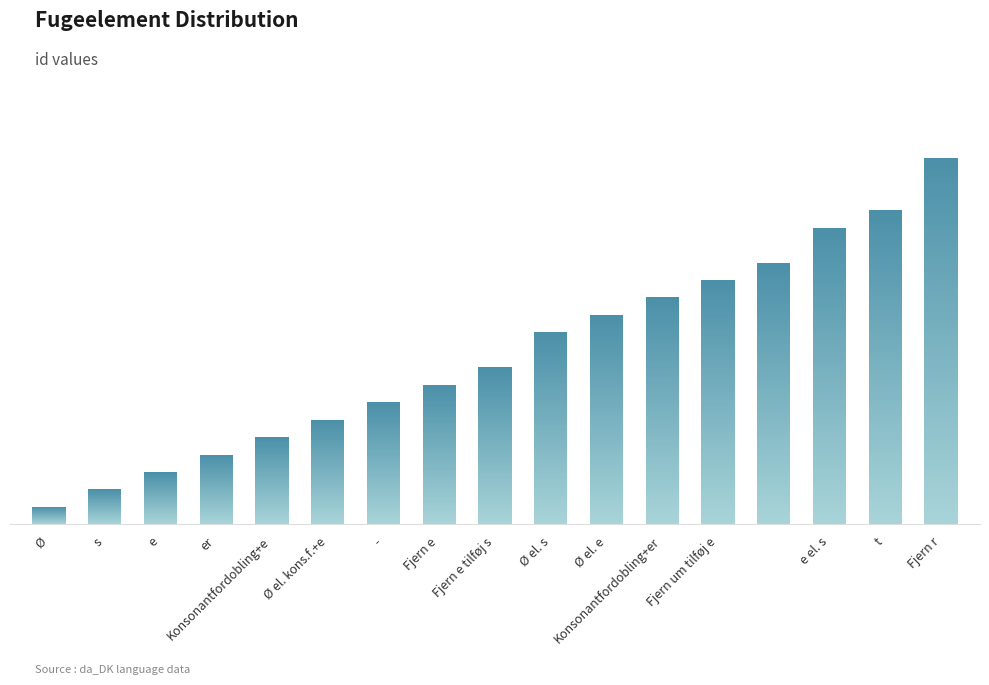

The chart shows a value of 9 at Fjern e tilføj s. True or false?

True